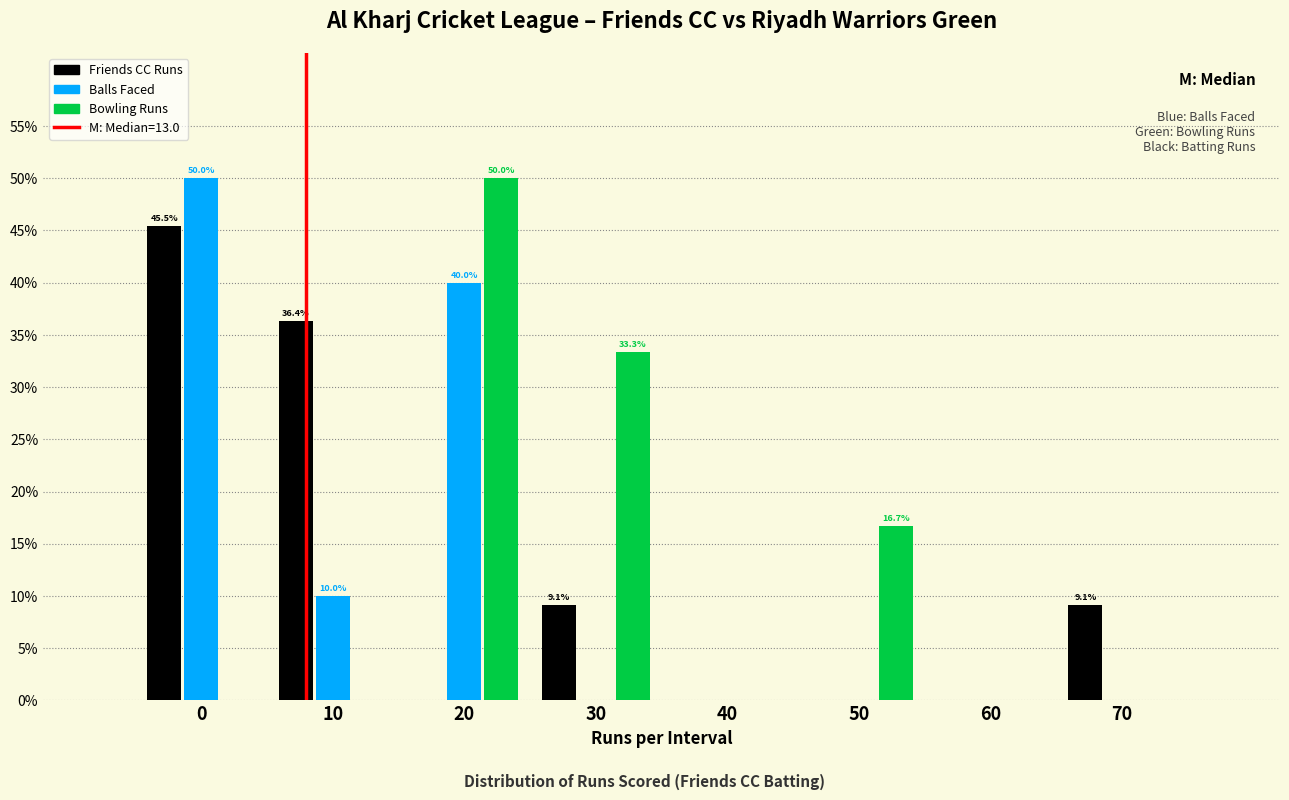

Reading right to left, extract all data points from this chart.

Friends CC Runs: 70=9.1	60=0.0	50=0.0	40=0.0	30=9.1	20=0.0	10=36.4	0=45.5
Balls Faced: 70=0.0	60=0.0	50=0.0	40=0.0	30=0.0	20=40.0	10=10.0	0=50.0
Bowling Runs: 70=0.0	60=0.0	50=16.7	40=0.0	30=33.3	20=50.0	10=0.0	0=0.0